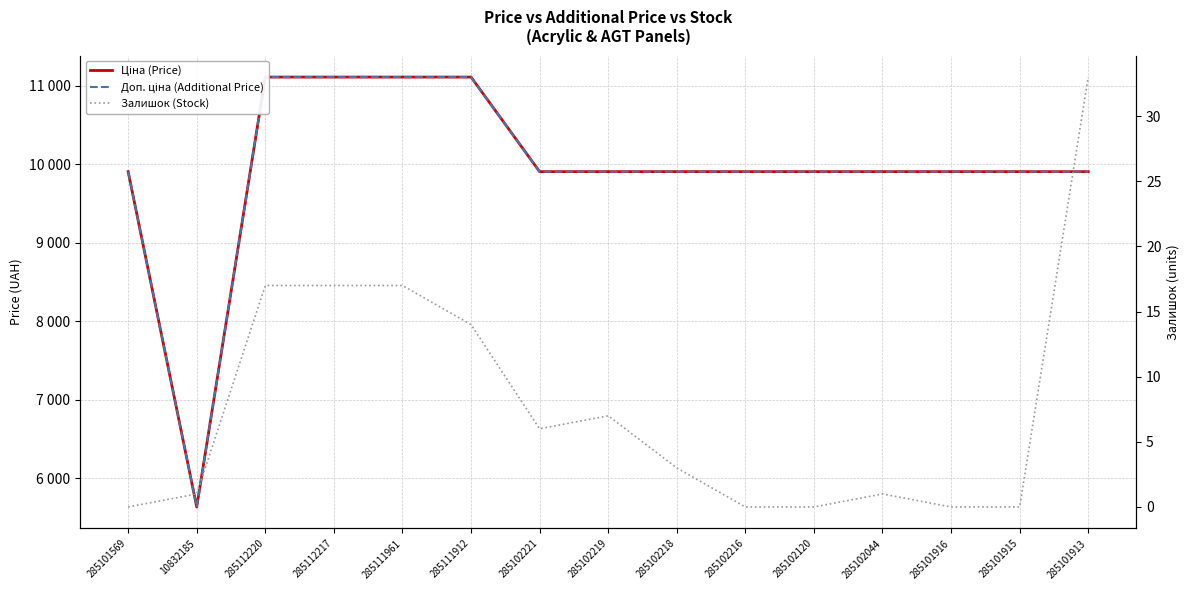

Where is the first local minimum for Доп. ціна (Additional Price)?

10832185